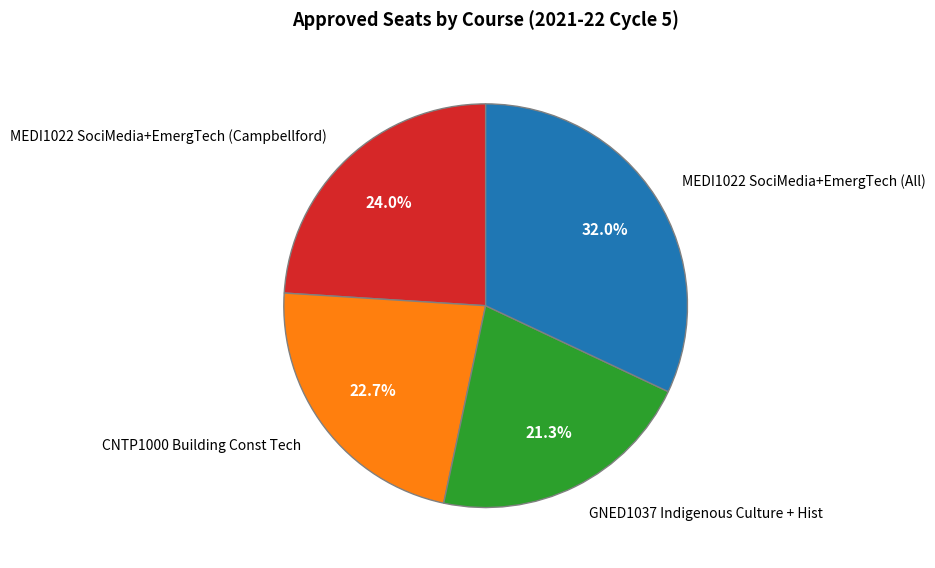

Combined, what portion of the pie is CNTP1000 Building Const Tech and GNED1037 Indigenous Culture + Hist?

44.0%